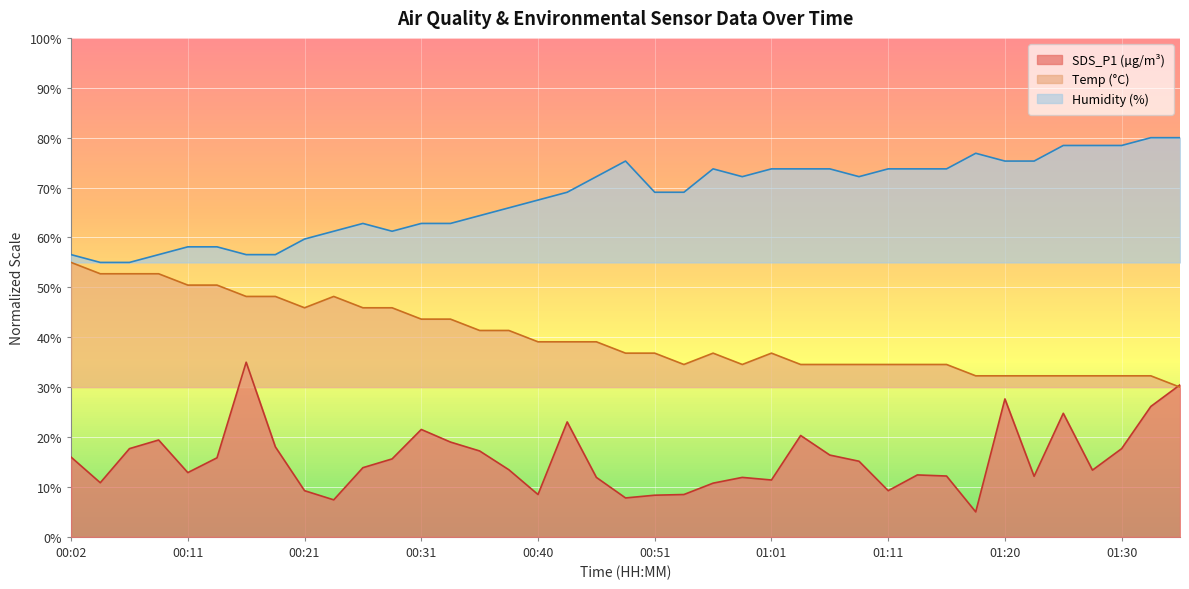

What is the average value of the Temp series?

40.1